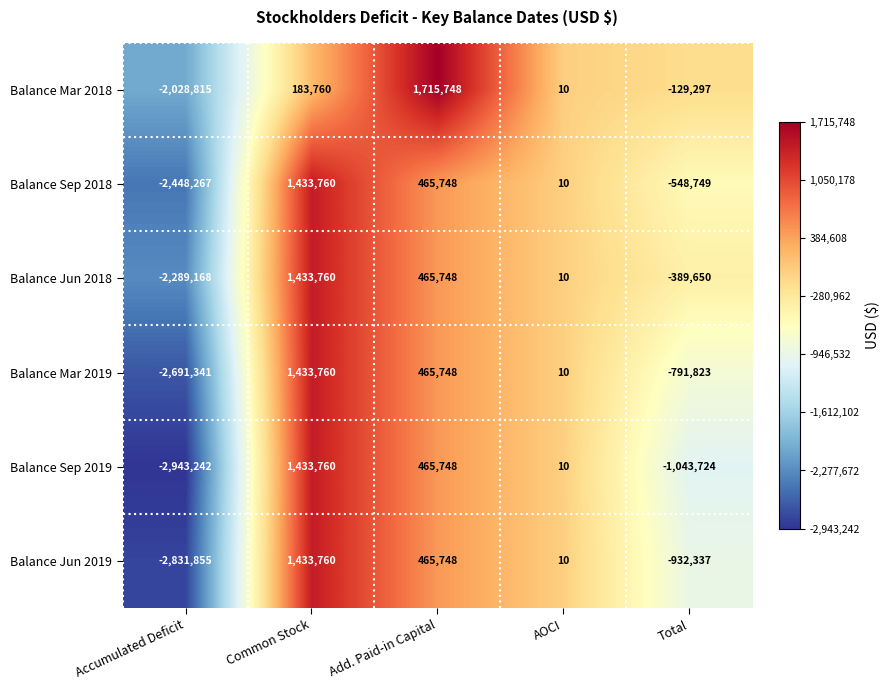

Reading left to right, transcribe all the data shown in this chart.

Balance Mar 2018: -2028815	183760	1715748	10	-129297
Balance Sep 2018: -2448267	1433760	465748	10	-548749
Balance Jun 2018: -2289168	1433760	465748	10	-389650
Balance Mar 2019: -2691341	1433760	465748	10	-791823
Balance Sep 2019: -2943242	1433760	465748	10	-1043724
Balance Jun 2019: -2831855	1433760	465748	10	-932337